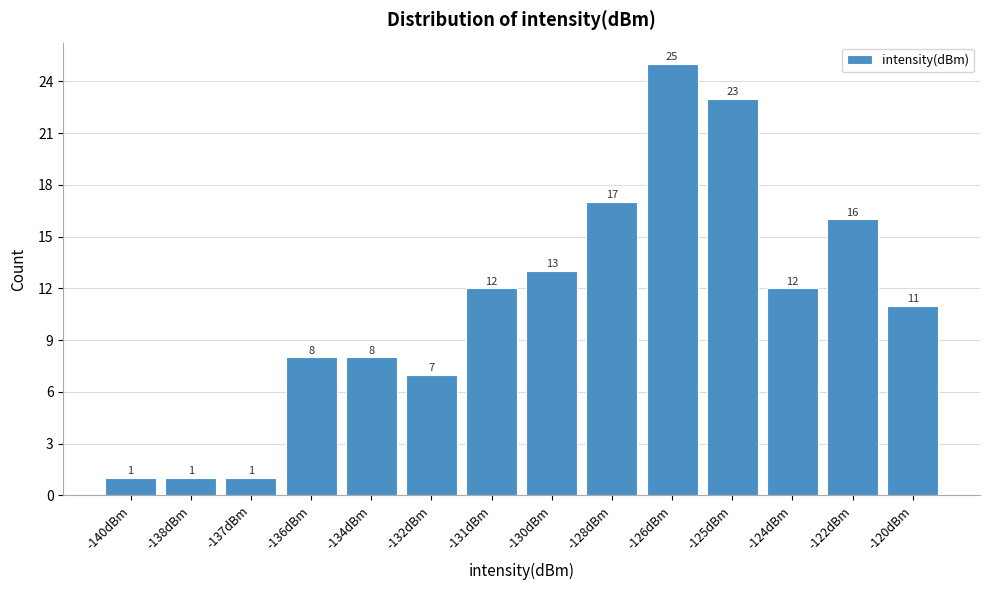

Reading left to right, what are all the values shown in this chart?

1	1	1	8	8	7	12	13	17	25	23	12	16	11